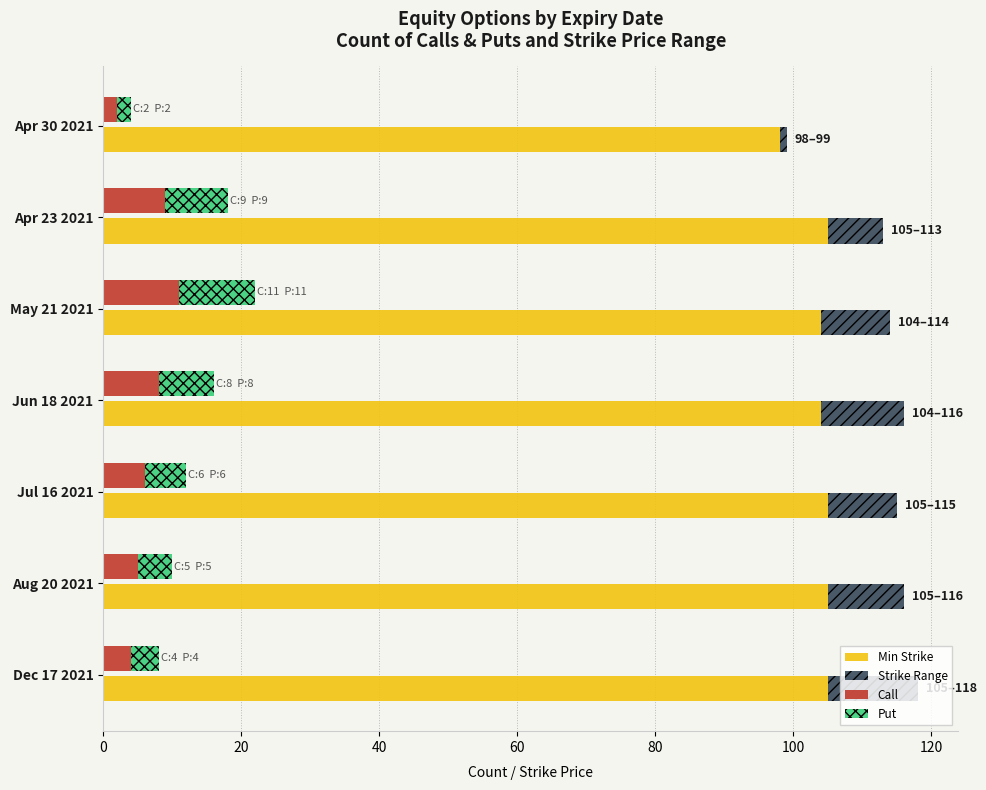

Which series has the largest range (max minus min)?

Strike Range